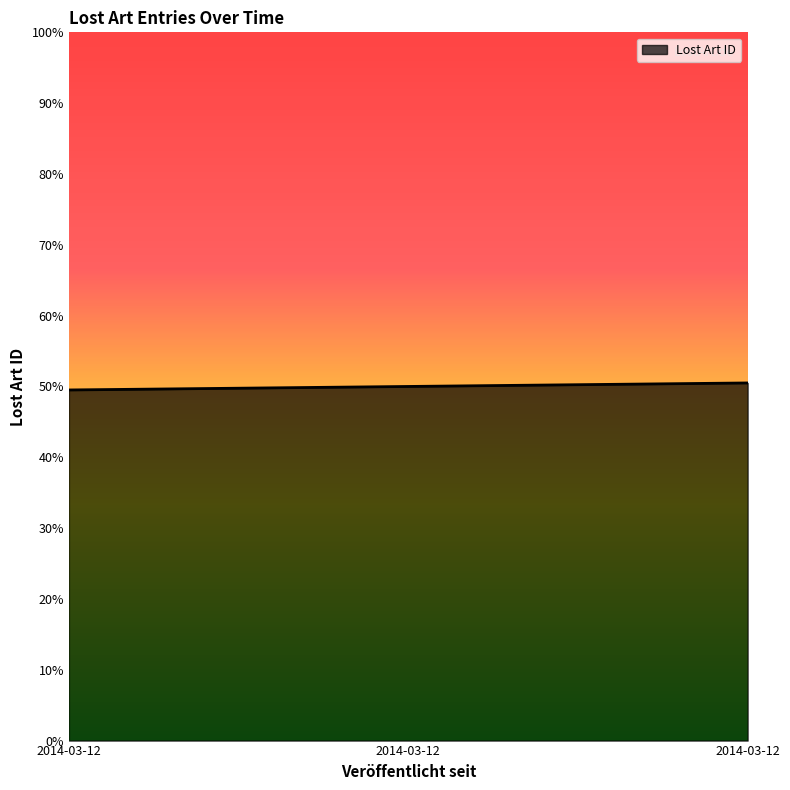

Read the value at 2014-03-12.

50.5